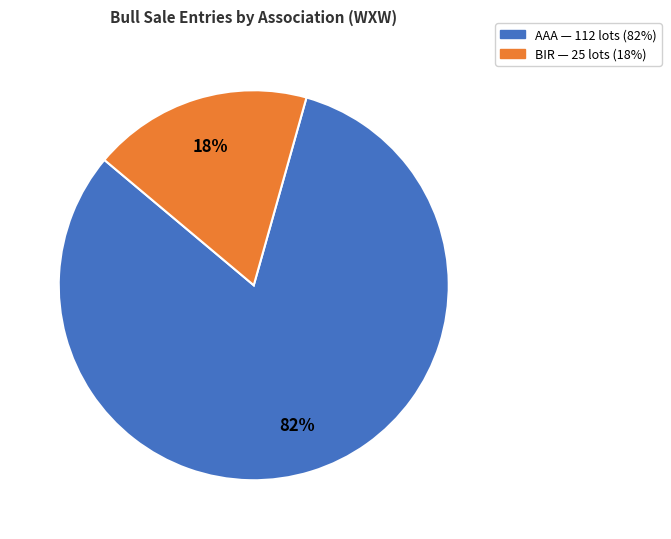

To the nearest percent, what percentage of the pie is AAA?

82%